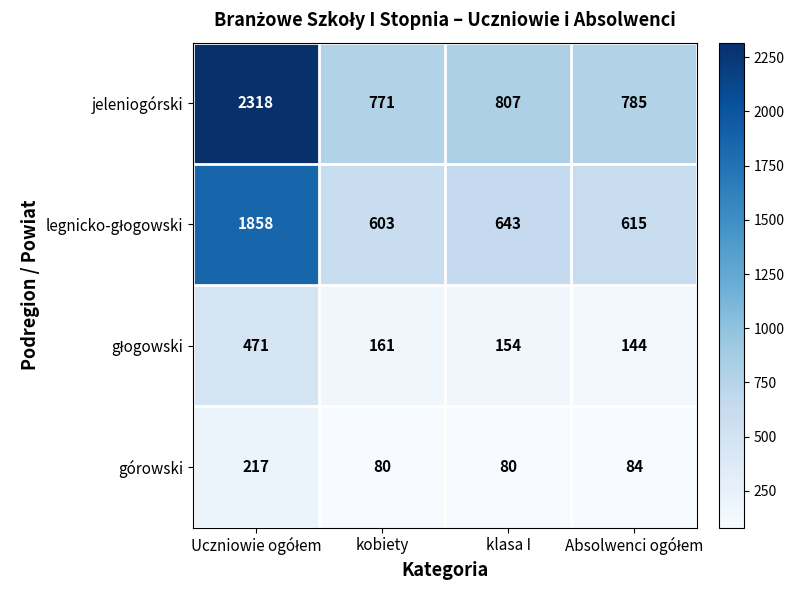

What is the sum of all jeleniogórski values?

4681